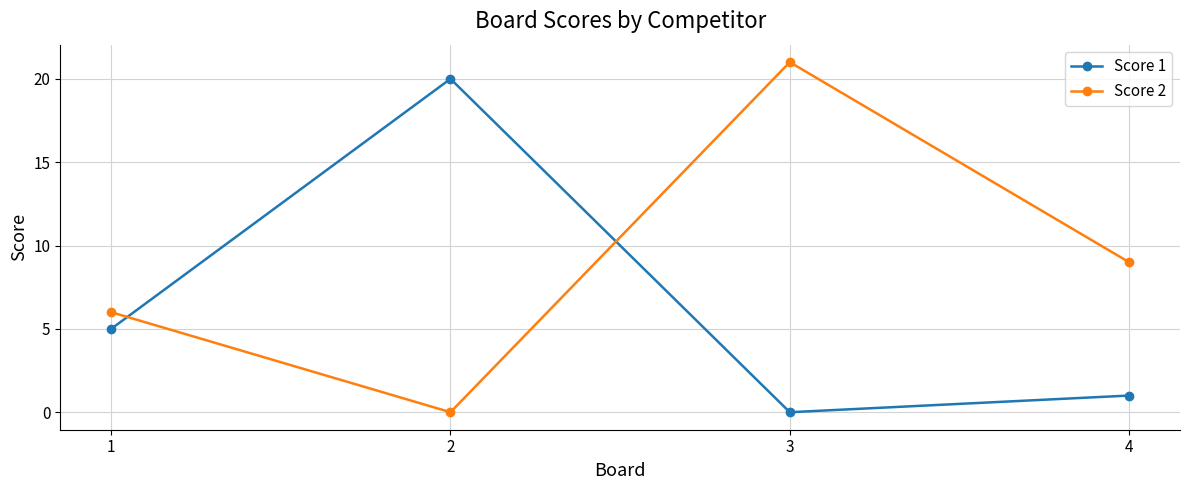

Reading right to left, transcribe all the data shown in this chart.

Score 1: 4=1	3=0	2=20	1=5
Score 2: 4=9	3=21	2=0	1=6